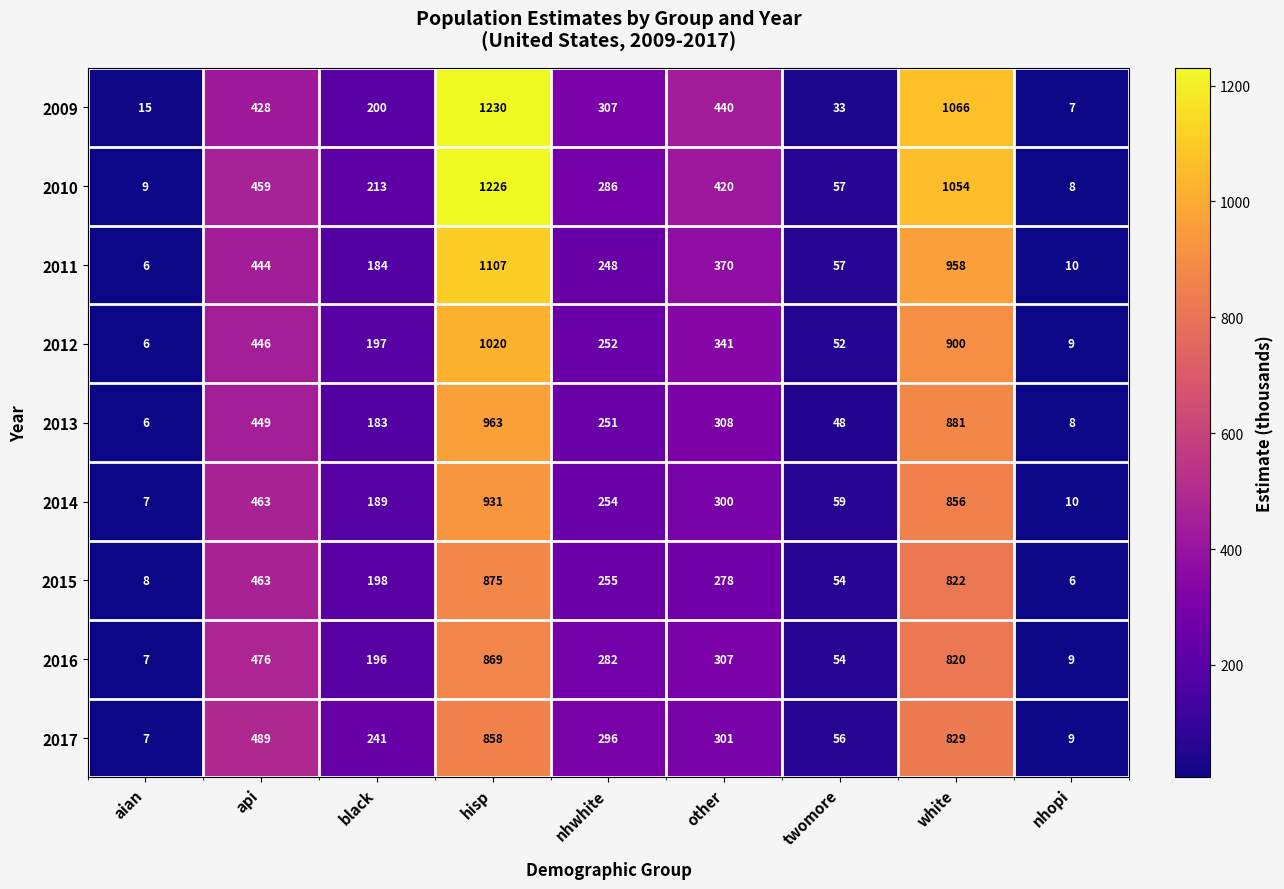

What is the maximum value shown in the chart?

1230